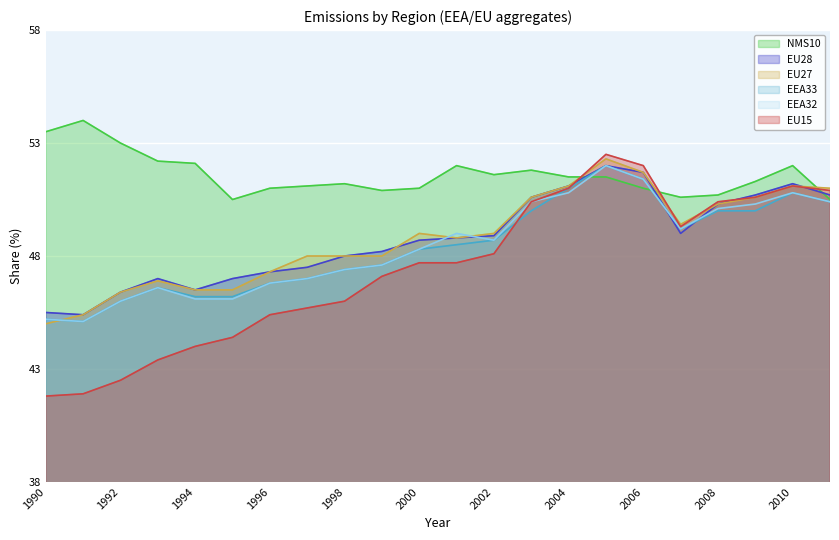

Which series has the widest spread of values?

EU15